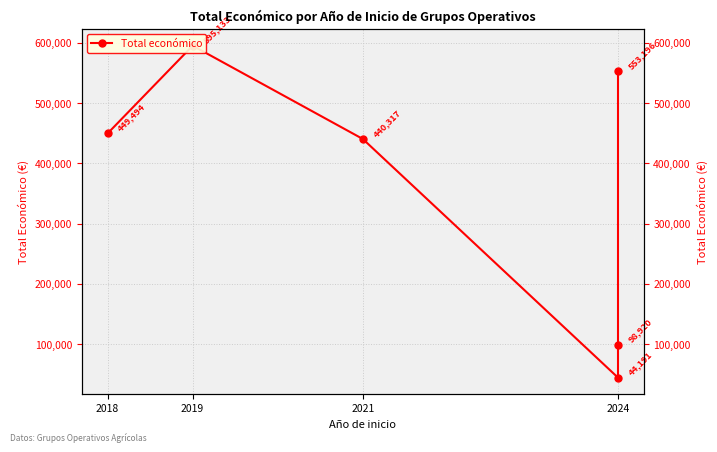

How many lines are shown in the chart?

1